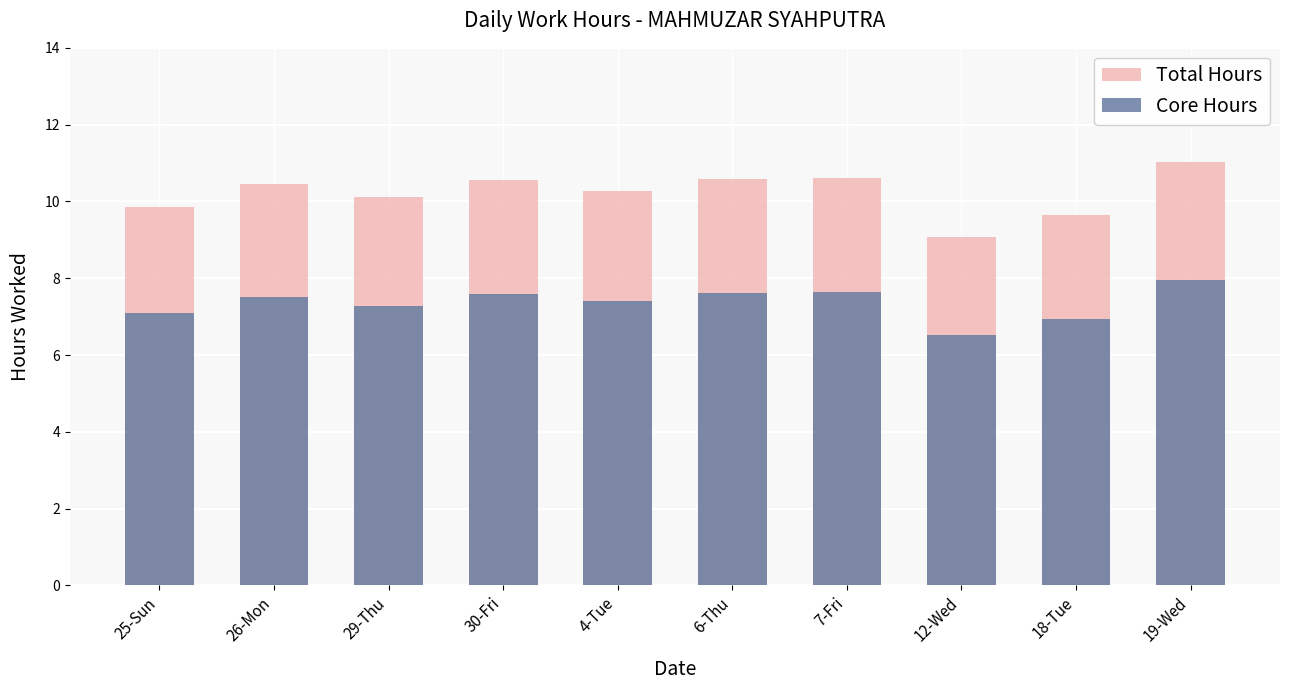

Where is Core Hours nearest to the value 7?

18-Tue